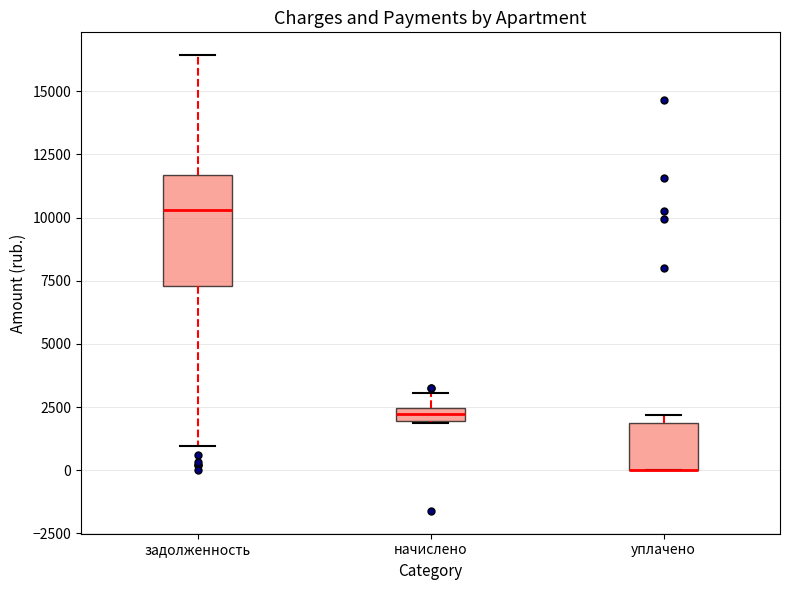

Where is the upper edge of the box for начислено on the y-axis? The values are not printed on the chart, so give them approximately, as read against the axis.

2500